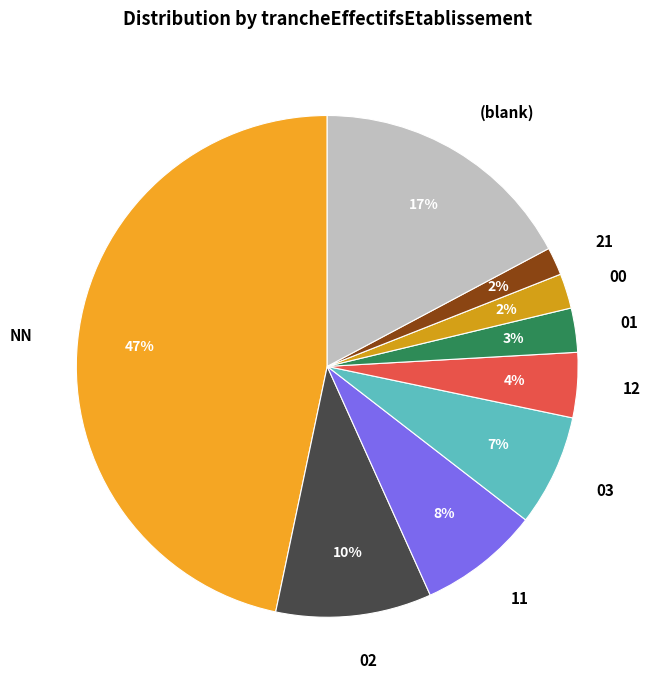

To the nearest percent, what percentage of the pie is 21?

2%